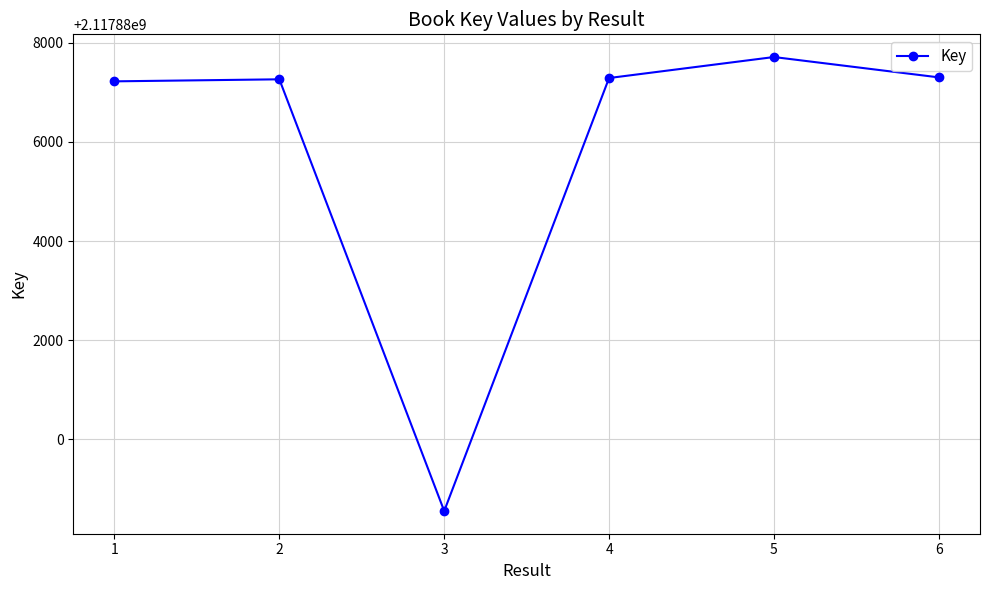

What is the average value?

2117885888